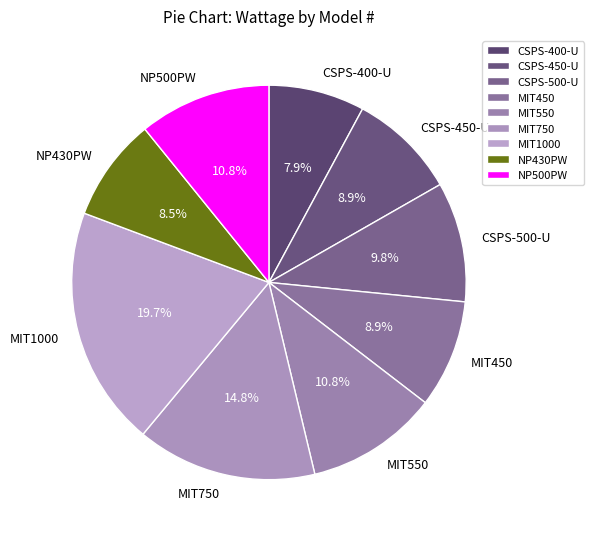

The MIT450 slice represents 9% of the pie. True or false?

True